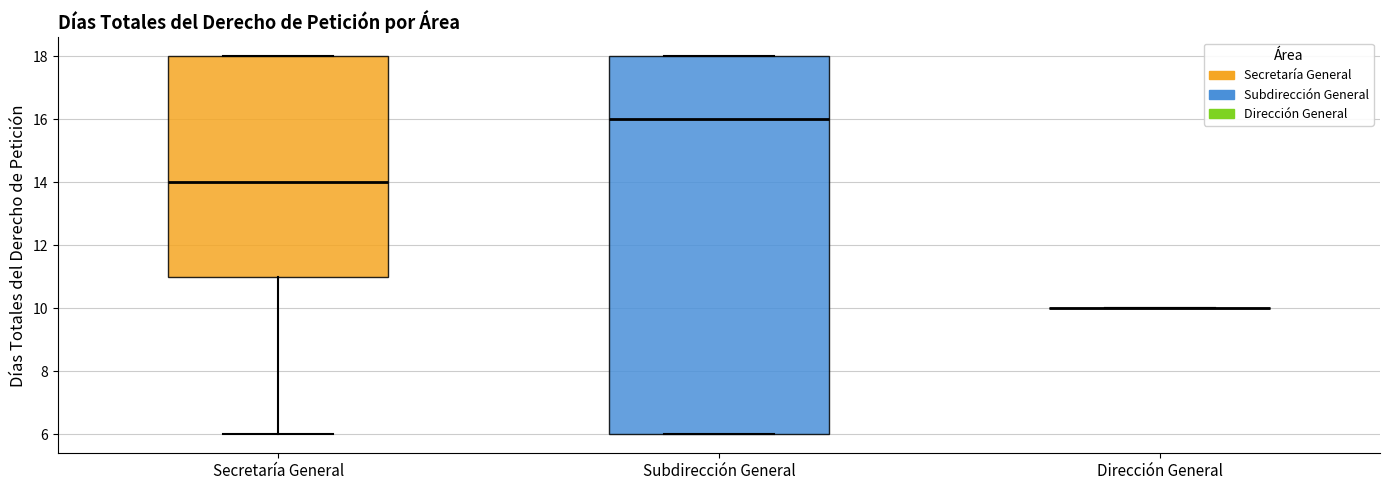

Reading left to right, read every box against the y-axis: the position of its median line, the range the box covers, and the ends of its whiskers. The values are not printed on the chart, so give them approximately, as read against the axis.

Secretaría General: median 14, box 11 to 18, whiskers 6 to 18
Subdirección General: median 16, box 6 to 18, whiskers 6 to 18
Dirección General: box collapsed to a line at 10, whiskers 10 to 10